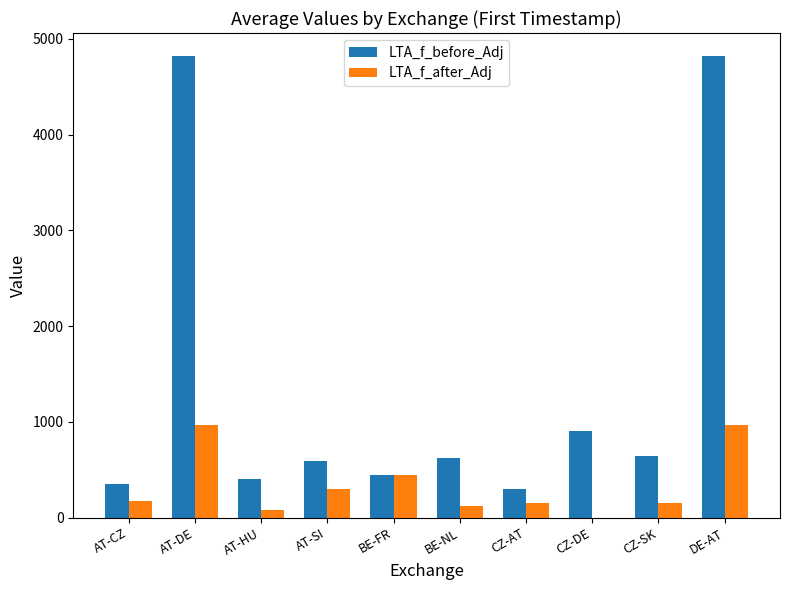

Which series changed the most between AT-DE and CZ-AT?

LTA_f_before_Adj